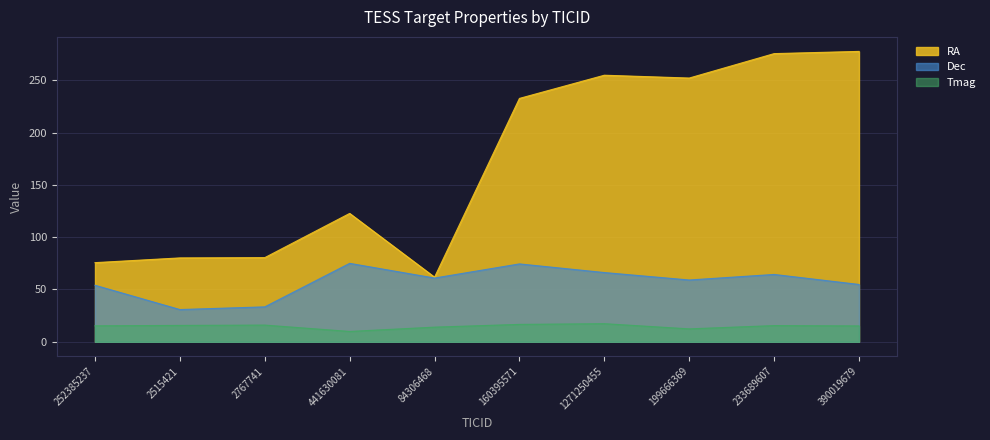

At which label does RA reach its minimum?

84306468